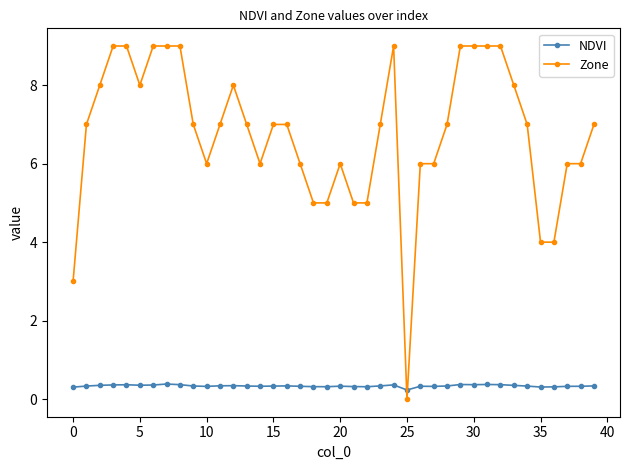

How many series are shown in this chart?

2